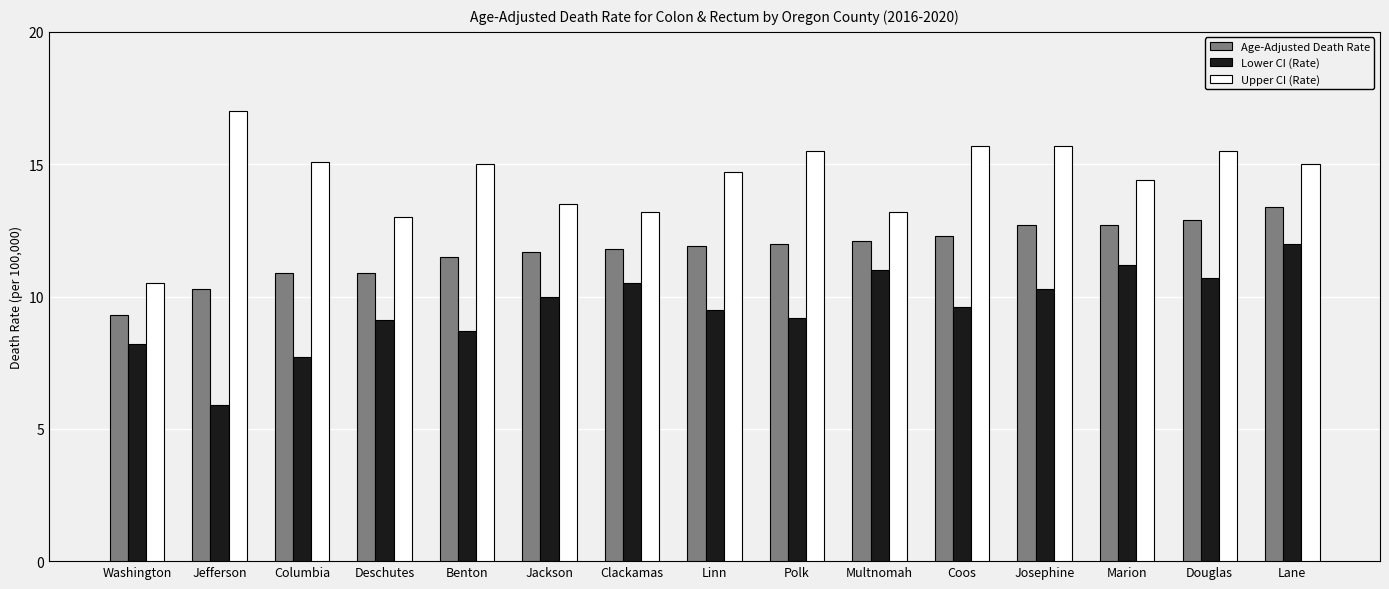

What is the minimum value for Lower CI (Rate)?

5.9